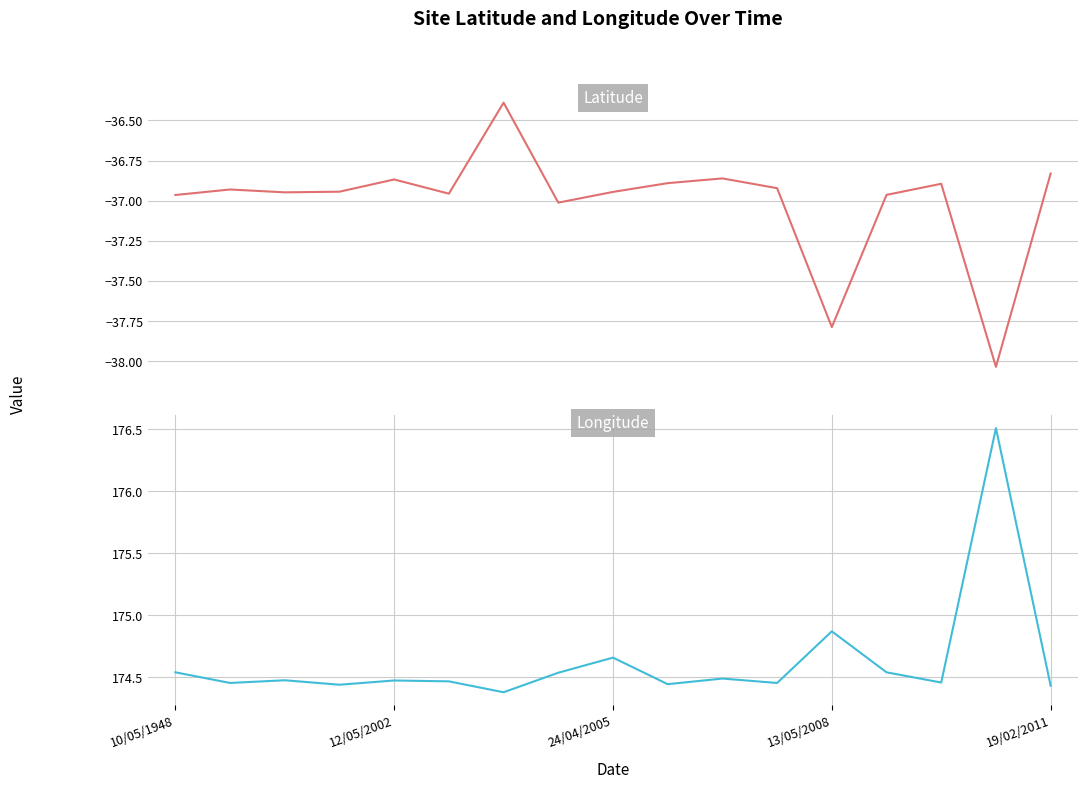

True or false: Latitude and Longitude intersect in this chart.

False